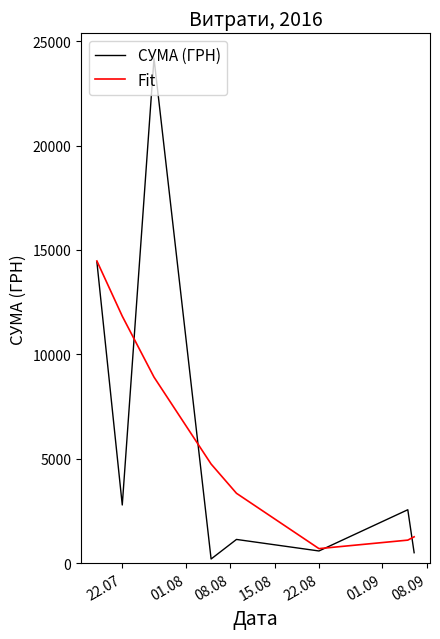

Which series has the widest spread of values?

СУМА (ГРН)